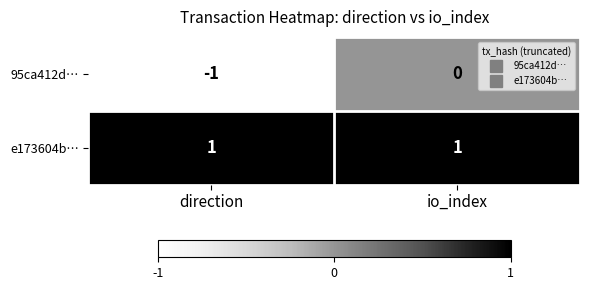

At which category does the chart reach its minimum across all series?

direction